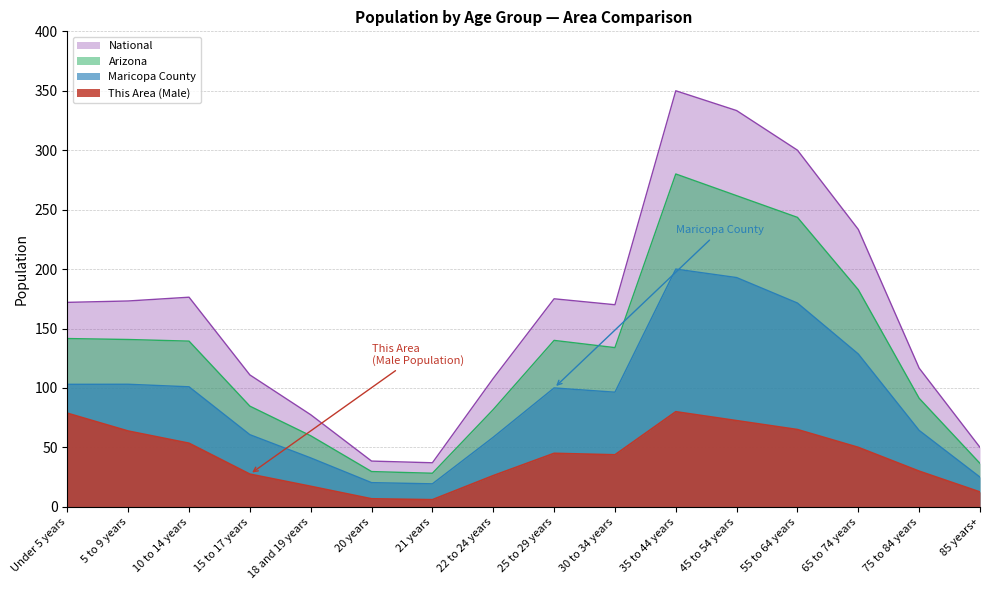

At which category is the sum across all series the highest?

35 to 44 years